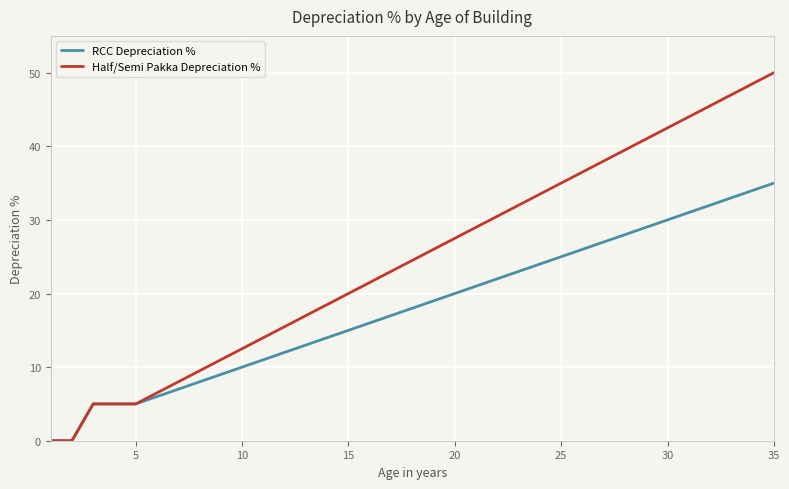

Which series has the widest spread of values?

Half/Semi Pakka Depreciation %